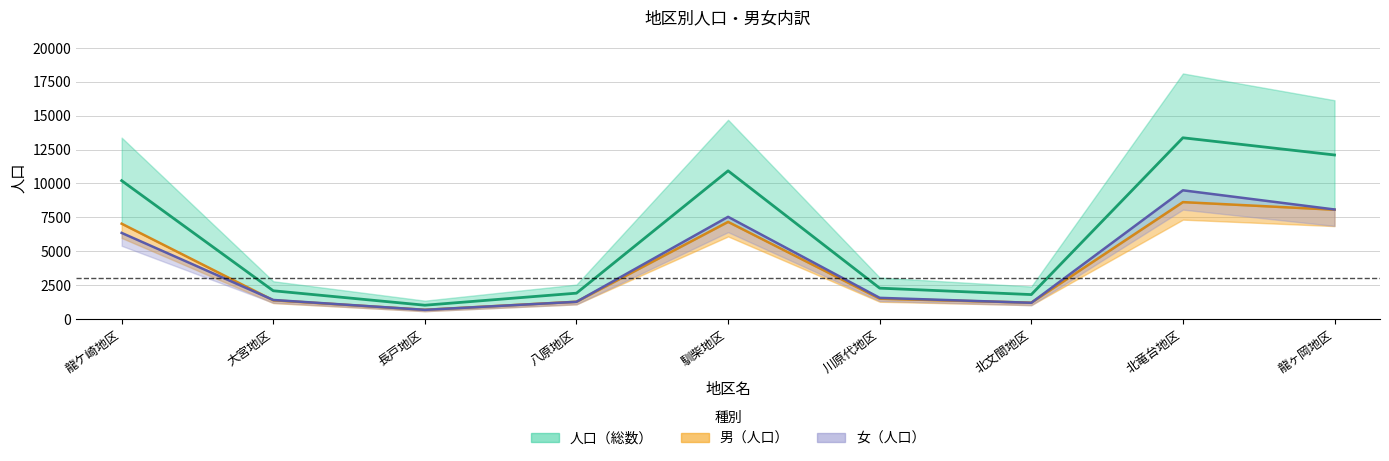

In 人口, how many points are higher than both neighbors (excluding endpoints)?

2